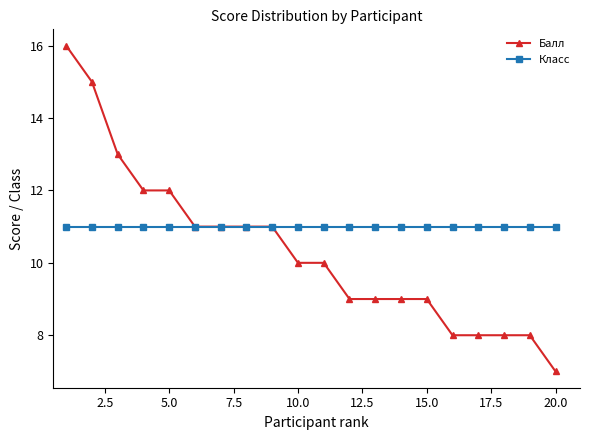

What is the minimum value for Класс?

11